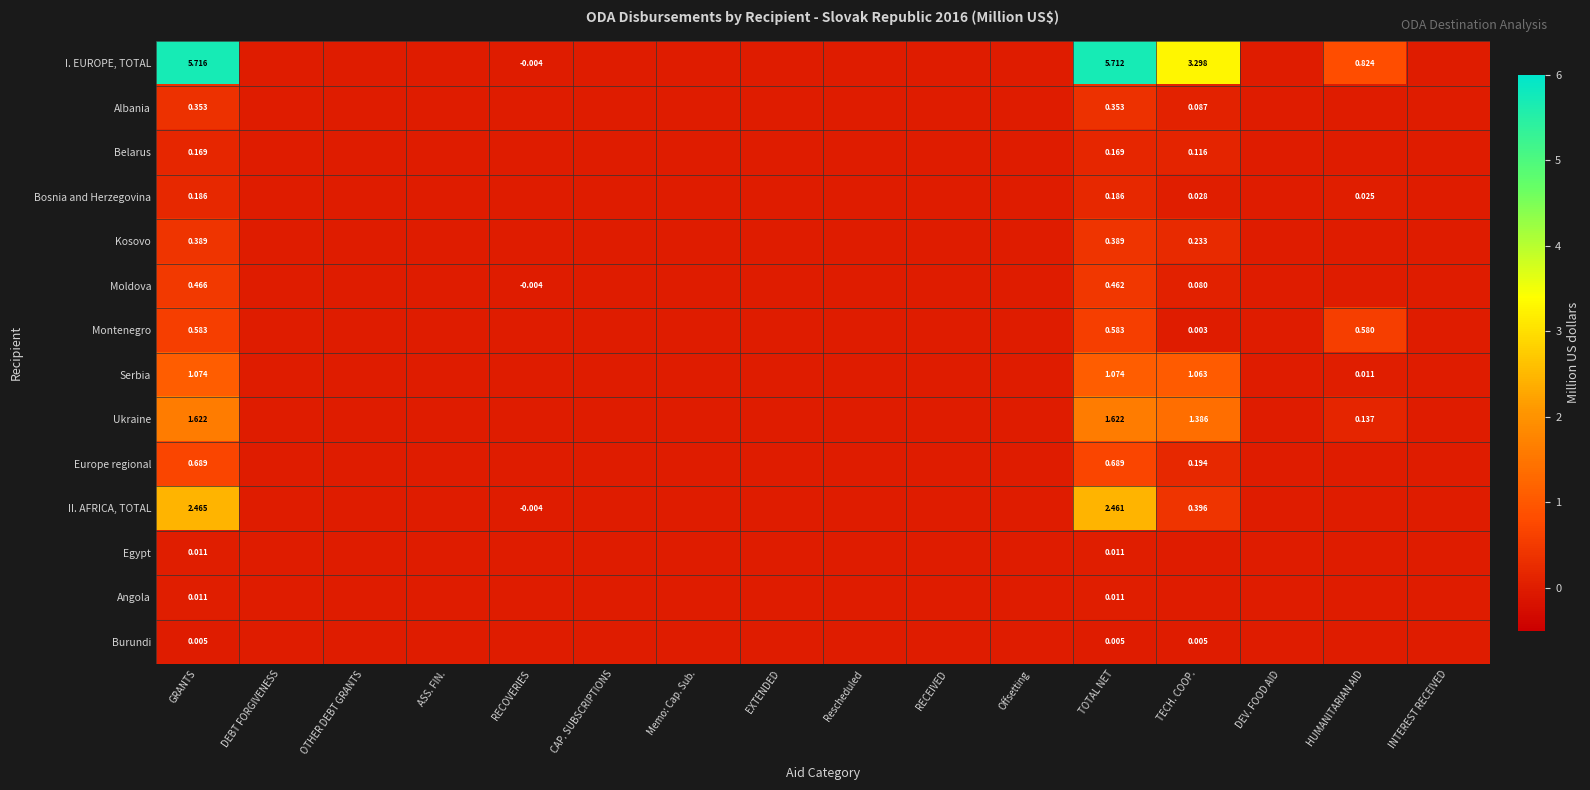

The value of Montenegro at INTEREST RECEIVED is 0.0. True or false?

True